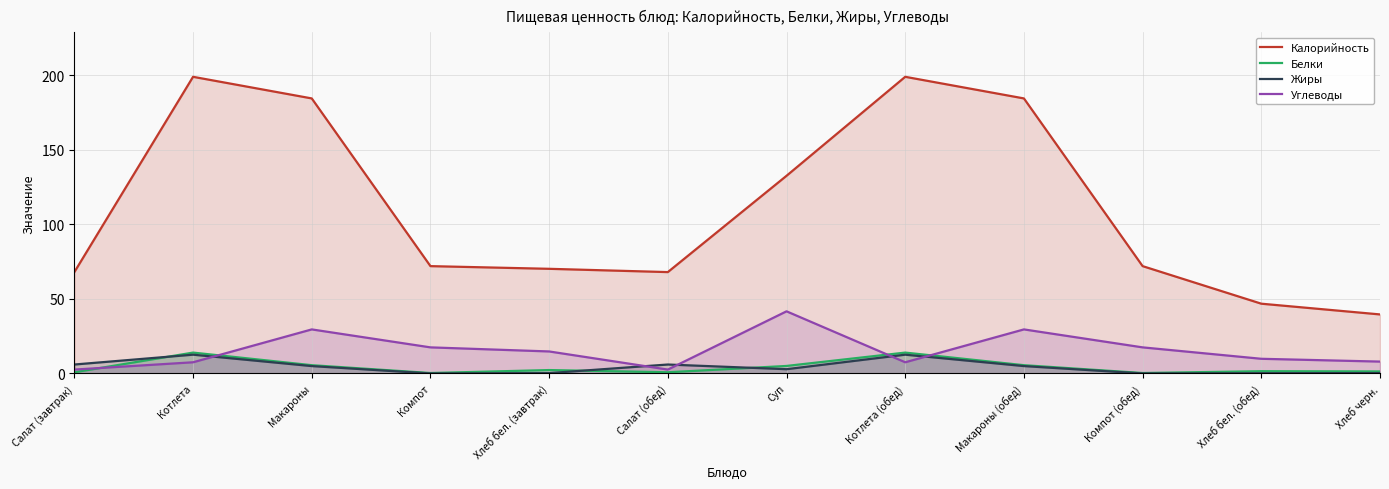

List the labels in order of Калорийность value, largest first.

Котлета, Котлета (обед), Макароны, Макароны (обед), Суп, Компот, Компот (обед), Хлеб бел. (завтрак), Салат (завтрак), Салат (обед), Хлеб бел. (обед), Хлеб черн.